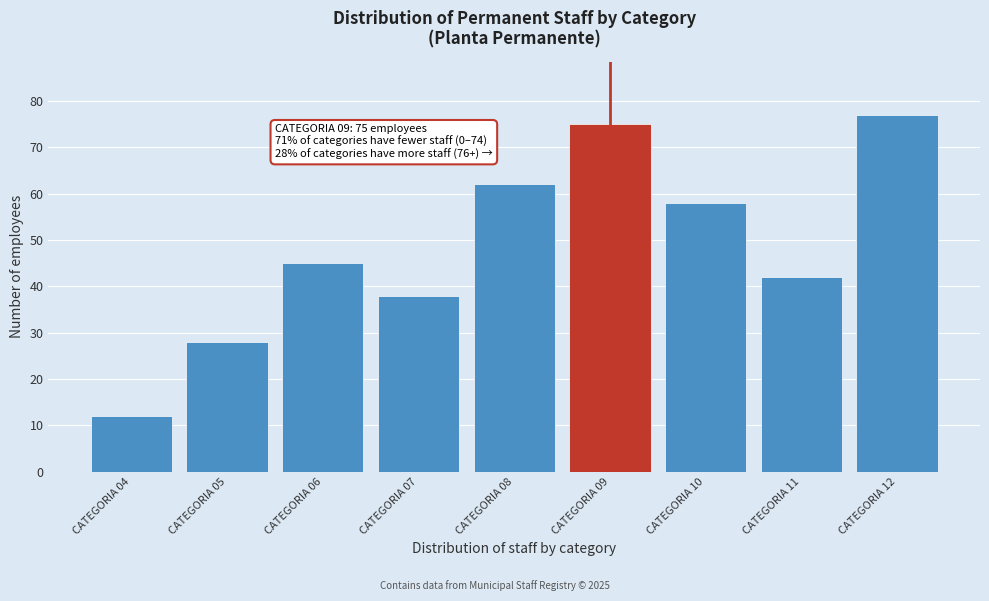

Reading left to right, what are all the values shown in this chart?

CATEGORIA 04=12	CATEGORIA 05=28	CATEGORIA 06=45	CATEGORIA 07=38	CATEGORIA 08=62	CATEGORIA 09=75	CATEGORIA 10=58	CATEGORIA 11=42	CATEGORIA 12=77